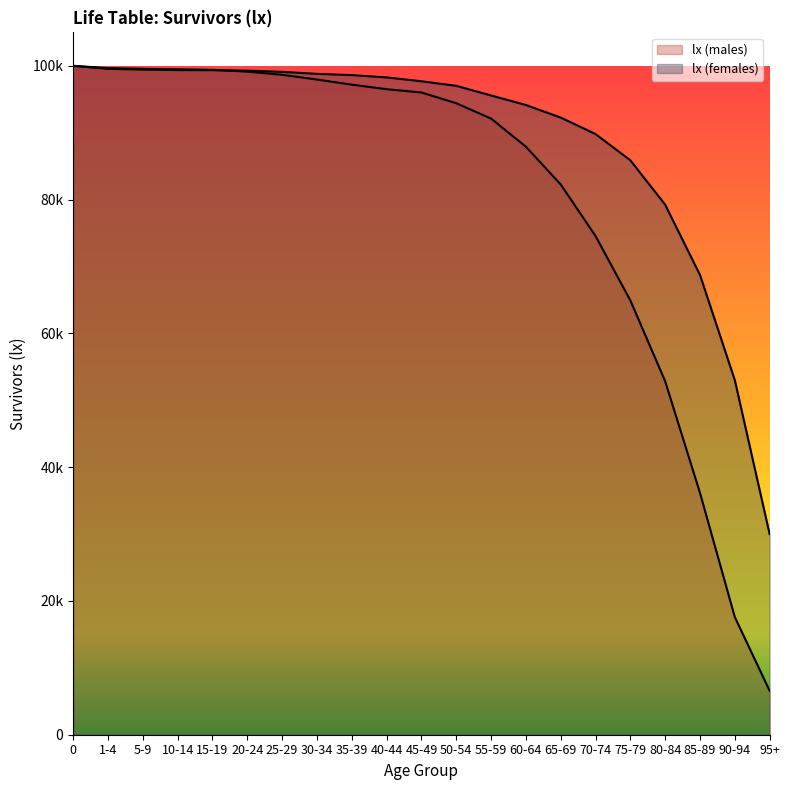

Between 20-24 and 25-29, which is larger?

20-24